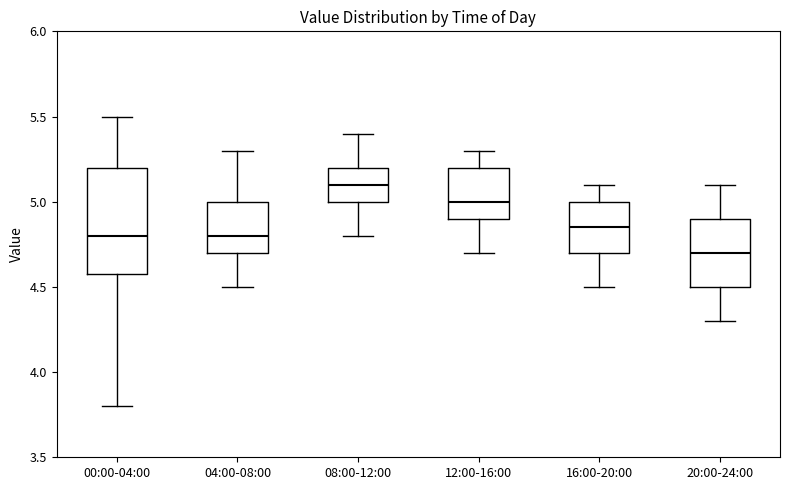

Reading left to right, read every box against the y-axis: the position of its median line, the range the box covers, and the ends of its whiskers. The values are not printed on the chart, so give them approximately, as read against the axis.

00:00-04:00: median 4.80, box 4.60 to 5.20, whiskers 3.80 to 5.50
04:00-08:00: median 4.80, box 4.70 to 5.00, whiskers 4.50 to 5.30
08:00-12:00: median 5.10, box 5.00 to 5.20, whiskers 4.80 to 5.40
12:00-16:00: median 5.00, box 4.90 to 5.20, whiskers 4.70 to 5.30
16:00-20:00: median 4.85, box 4.70 to 5.00, whiskers 4.50 to 5.10
20:00-24:00: median 4.70, box 4.50 to 4.90, whiskers 4.30 to 5.10